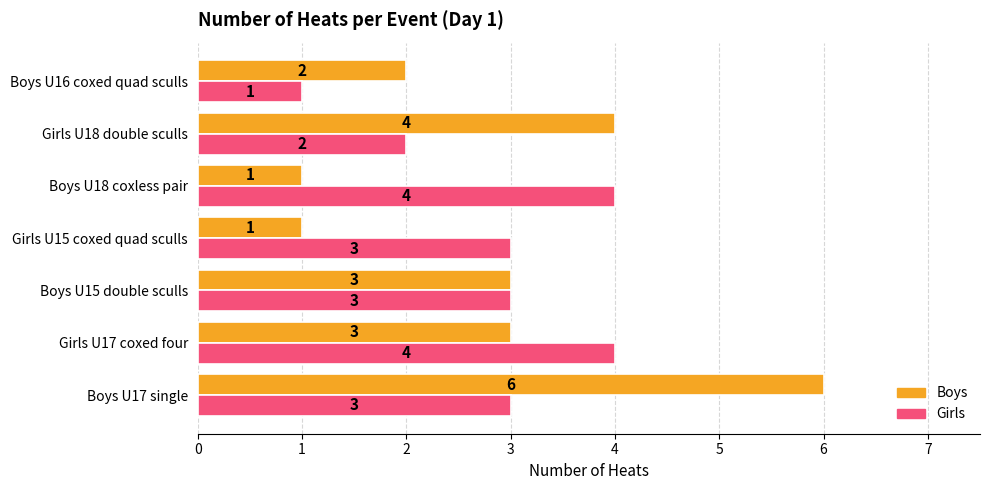

Between Girls U18 double sculls and Boys U16 coxed quad sculls, which series saw the biggest shift?

Boys